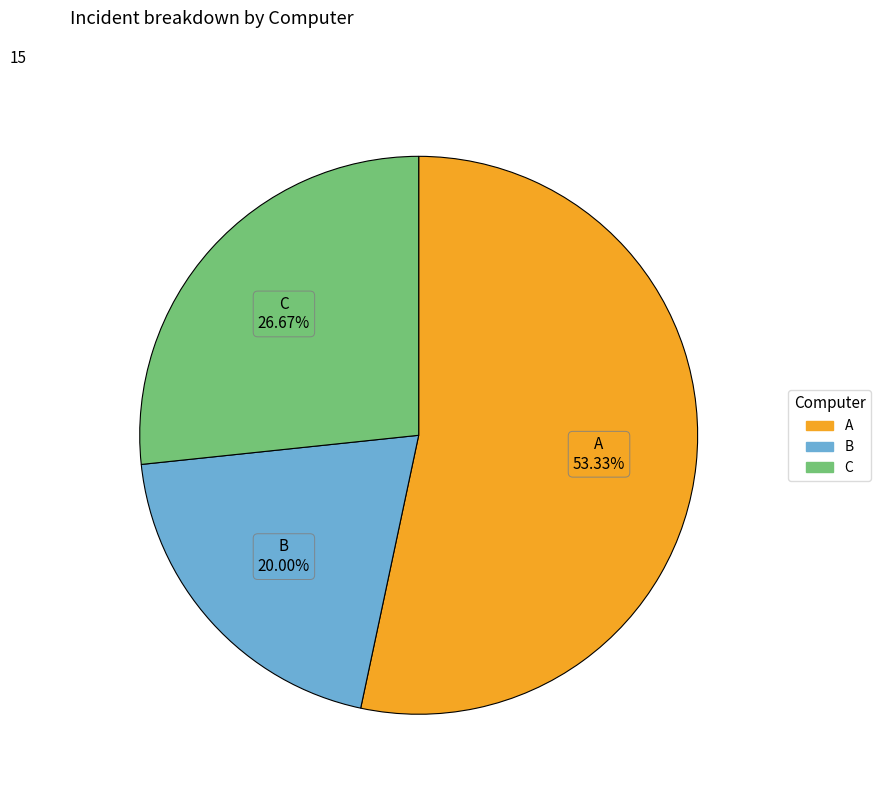

What is the largest slice in the pie chart?

A